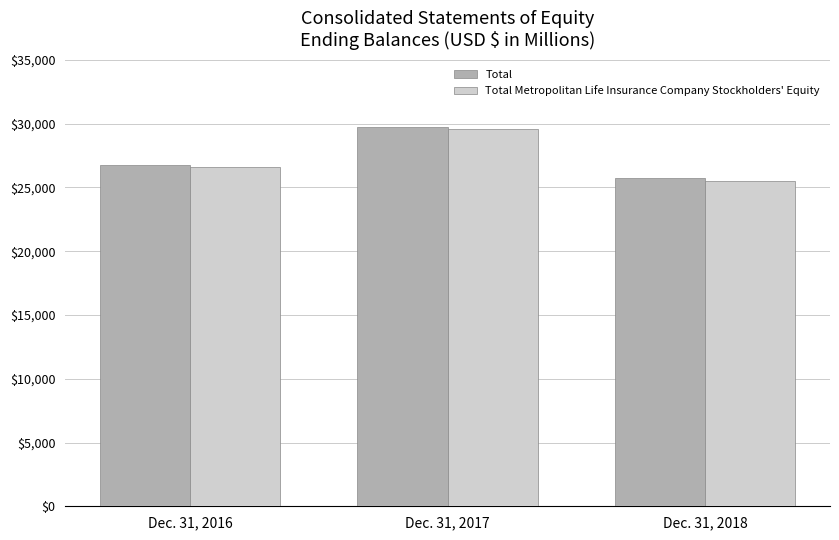

Does the chart contain stacked bars?

No